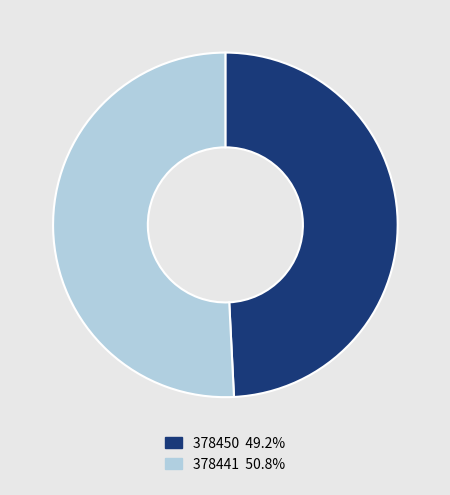

Is 378450 49.2% the majority of the pie?

No